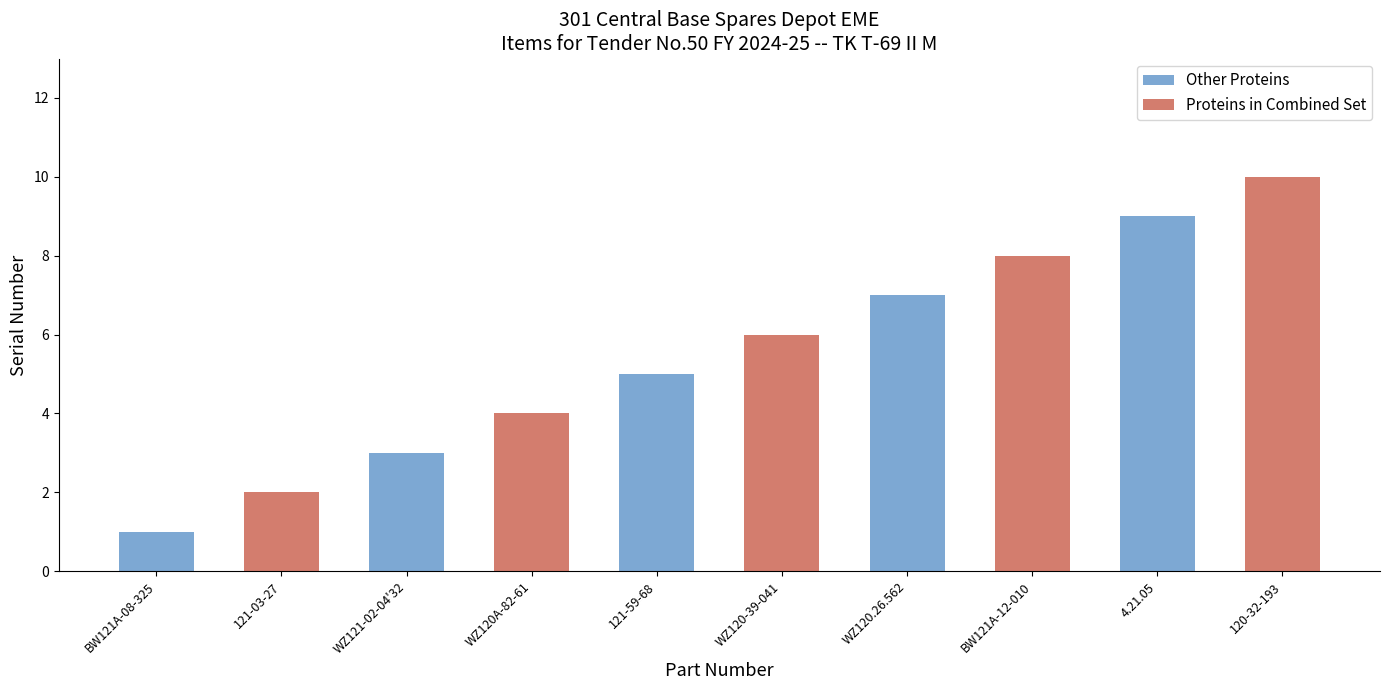

Reading left to right, transcribe all the data shown in this chart.

Other Proteins: 1	0	3	0	5	0	7	0	9	0
Proteins in Combined Set: 0	2	0	4	0	6	0	8	0	10